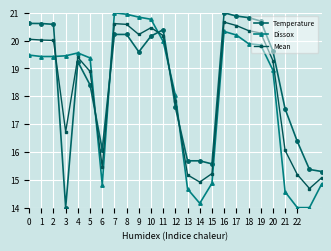

List the series in order of their overall mean, lowest first.

Dissox, Mean, Temperature